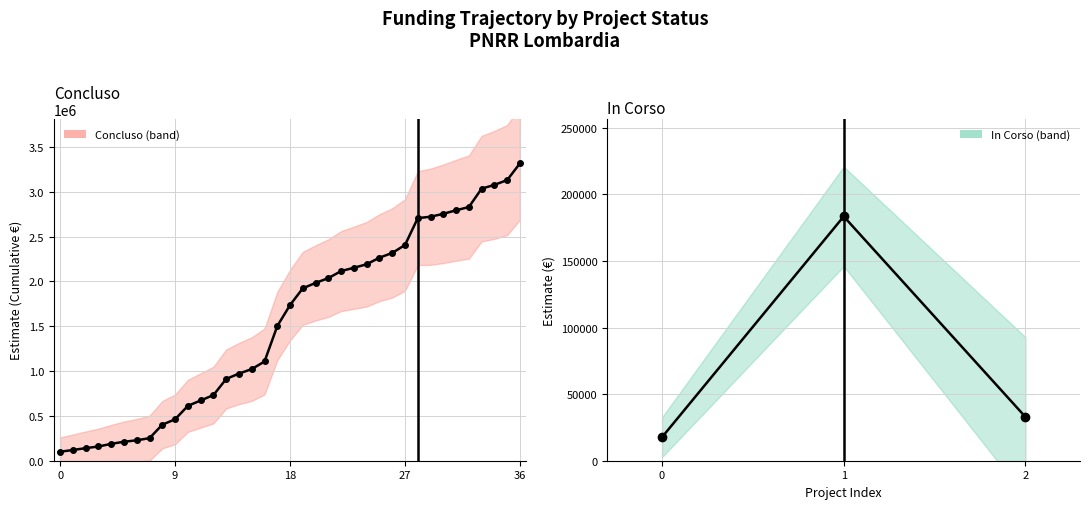

What is the difference between the maximum and minimum values?

165876